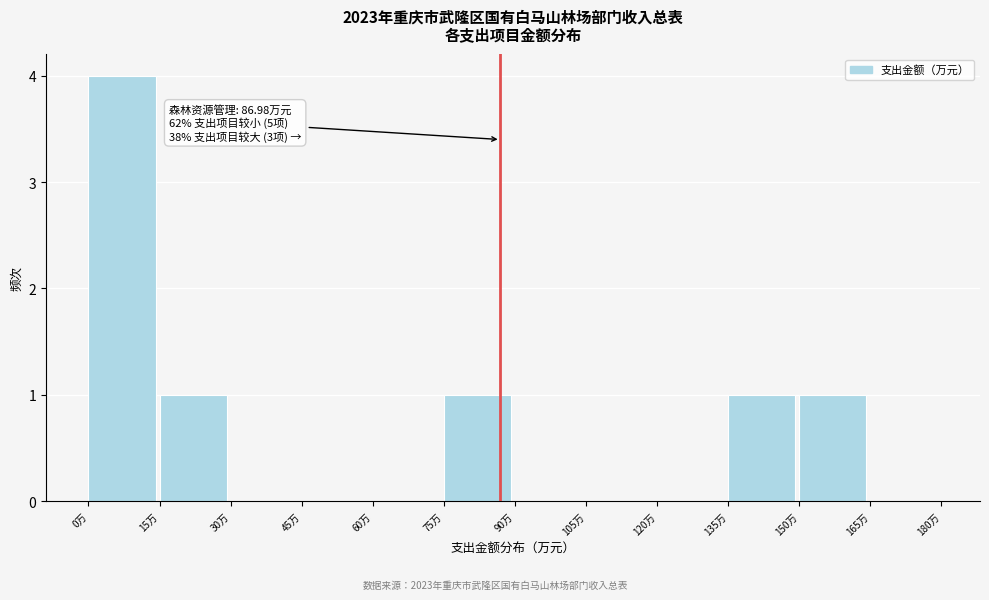

Which range on the x-axis has the tallest bar?

0 to 15